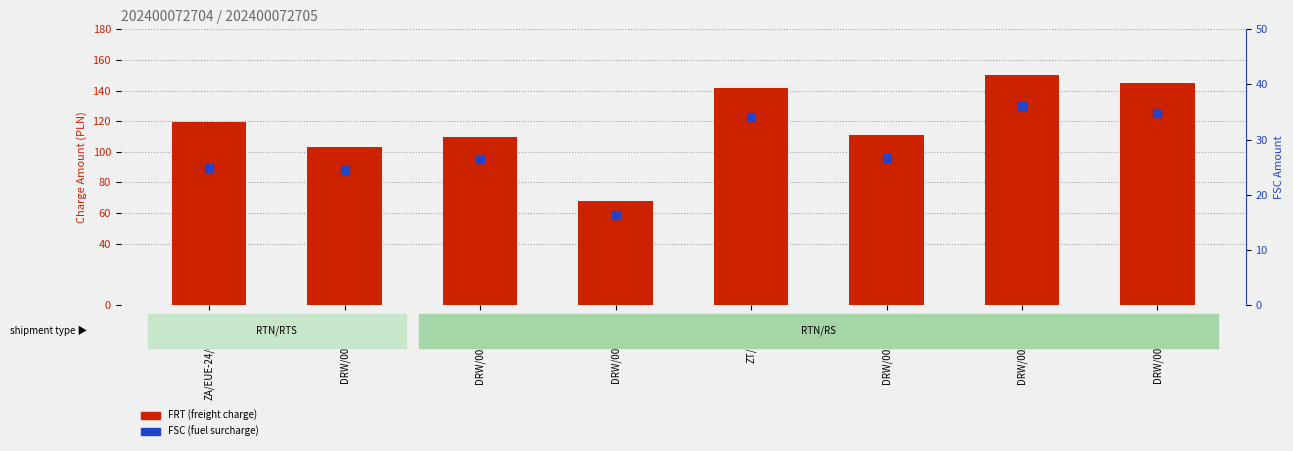

What is the total value across all series at ZA/EUE-24/001066?

144.3